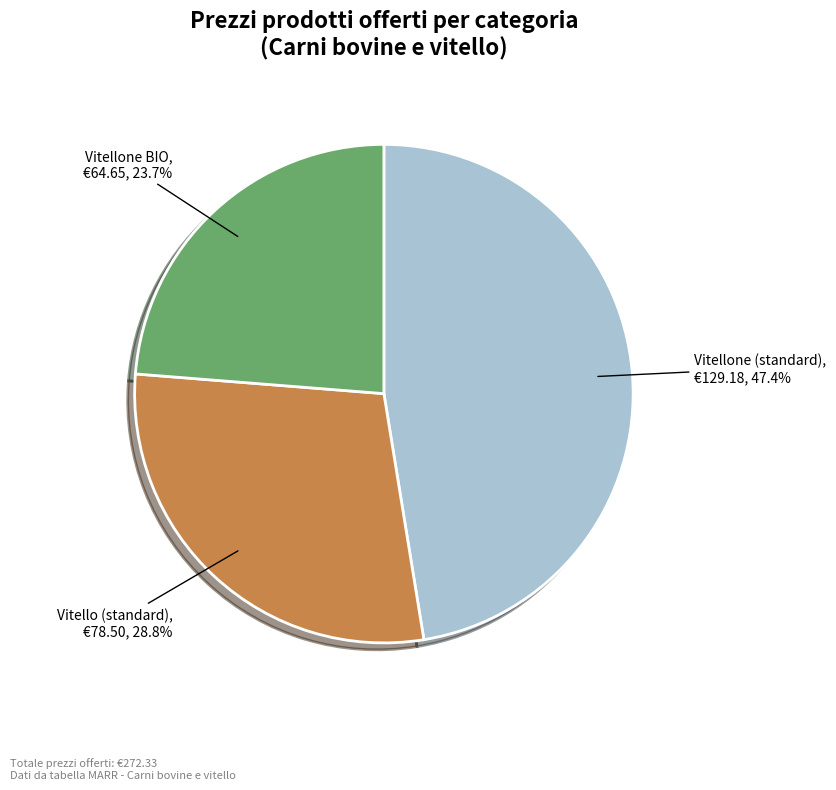

What is the ratio of the value at Vitellone BIO to the value at Vitello (standard)?

0.8